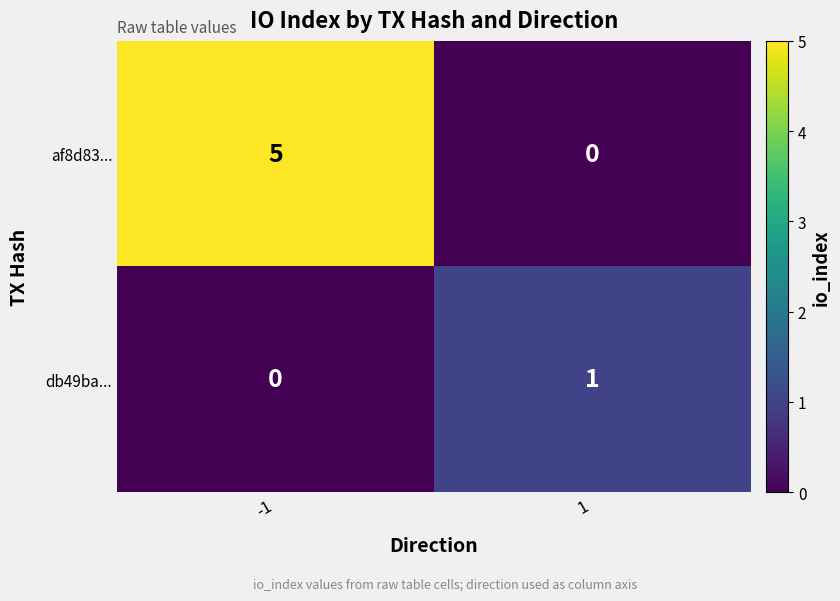

What is the highest value of the af8d83... series?

5